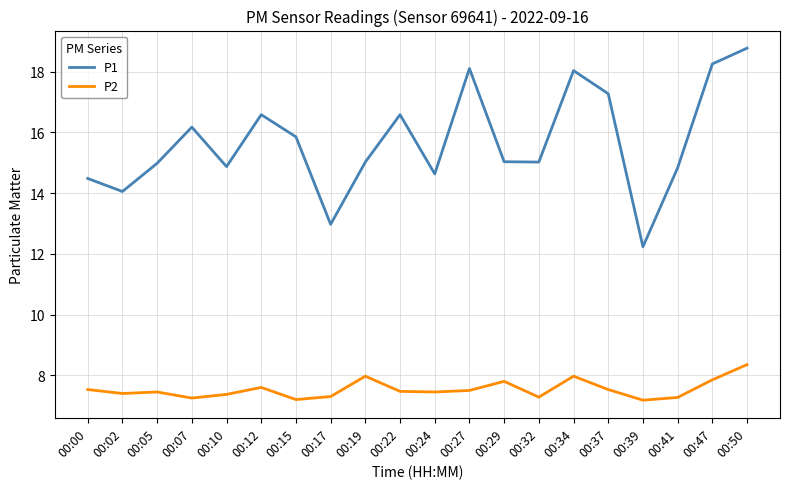

Rank the series by their average value, from lowest to highest.

P2, P1